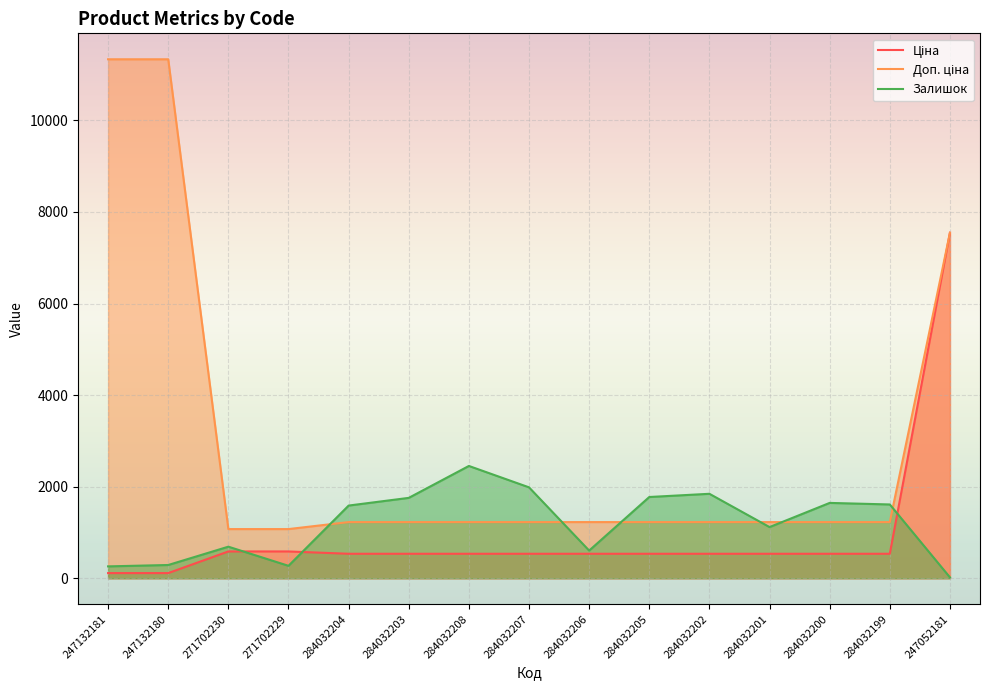

Where is Доп. ціна nearest to the value 6204?

247052181